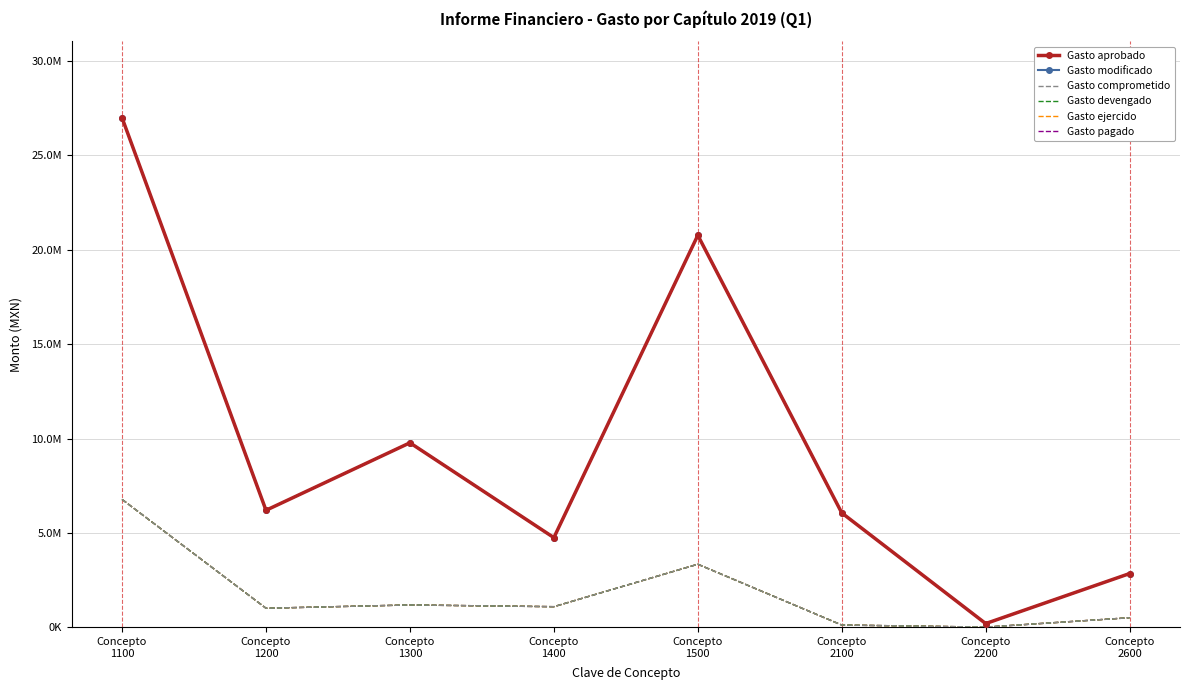

The value of Gasto modificado at Concepto
2200 is 200000. True or false?

True